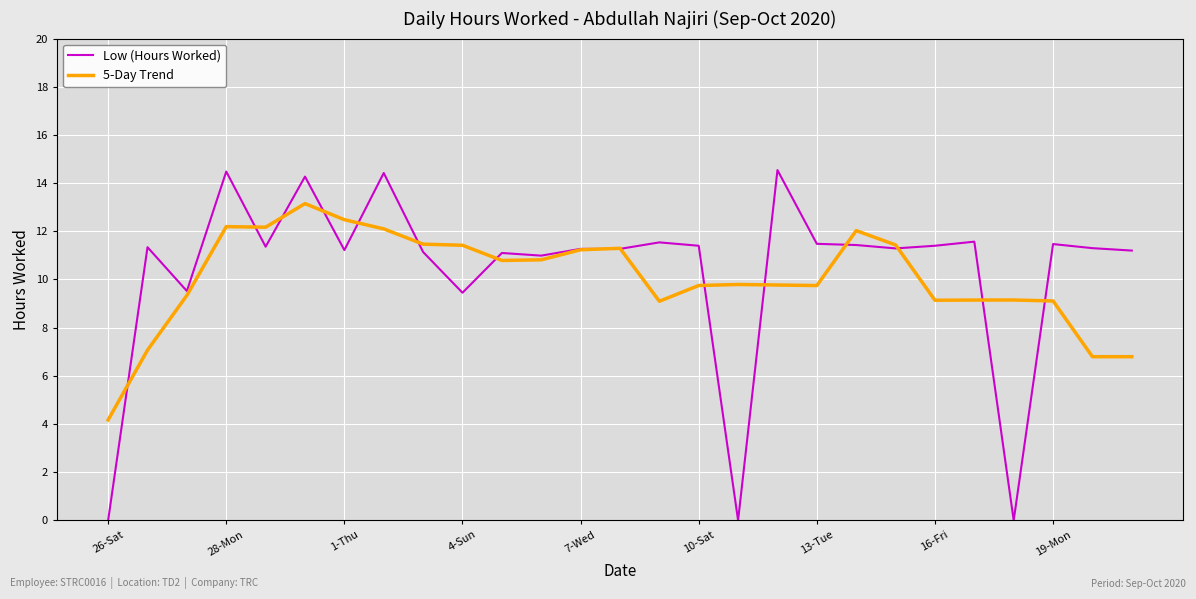

How many lines are shown in the chart?

2